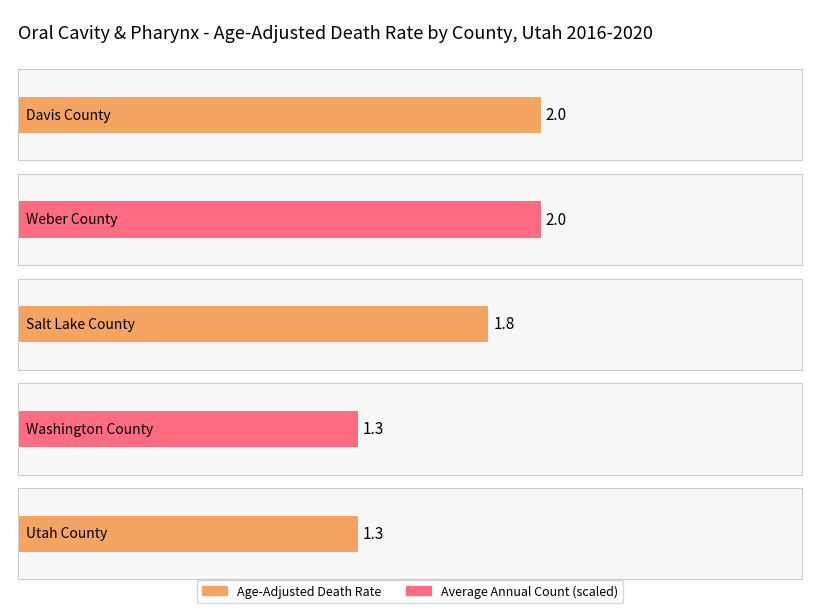

Is it true that Average Annual Count equals 7.0 at Weber County?

False